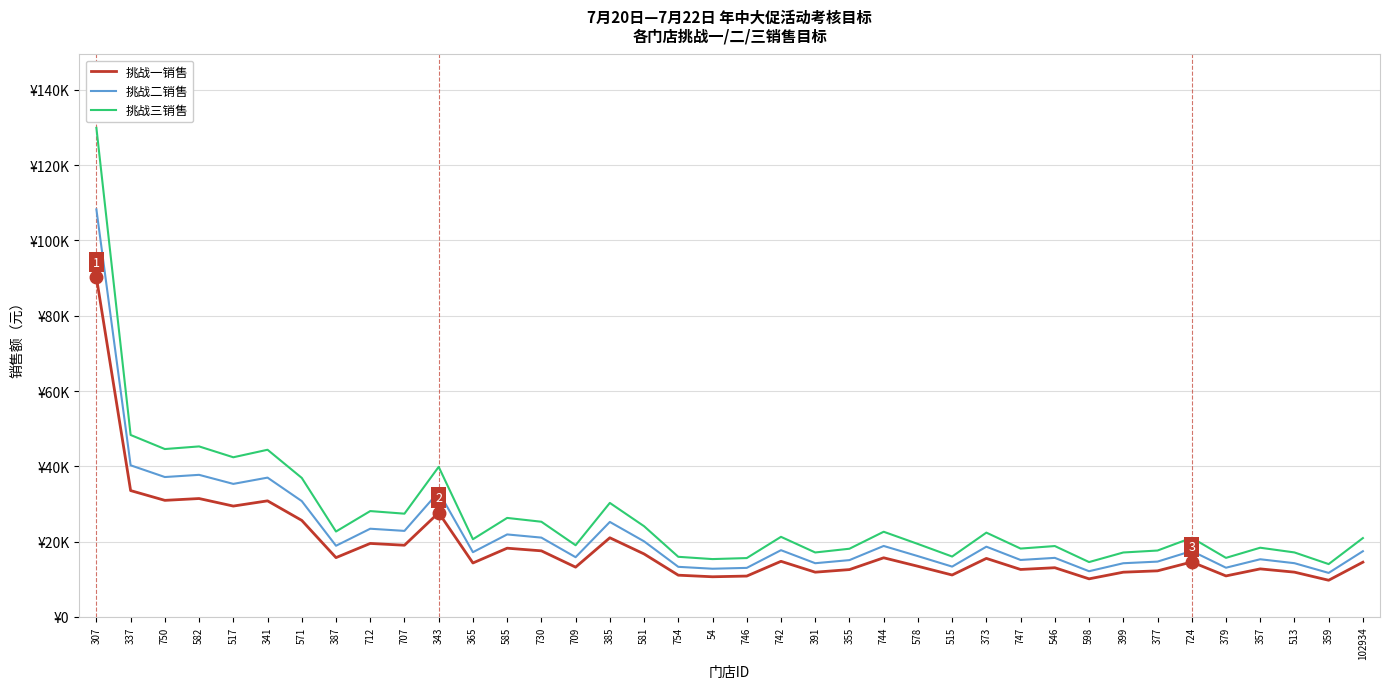

What position from the left is 515?

26